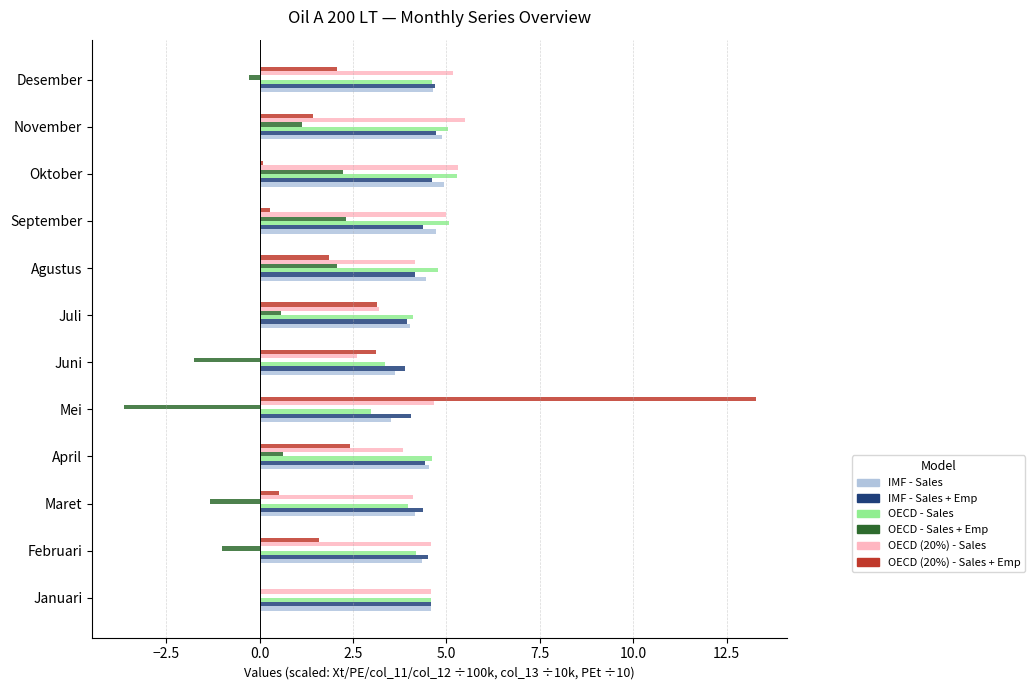

What is the total value across all series at Agustus?

21.5